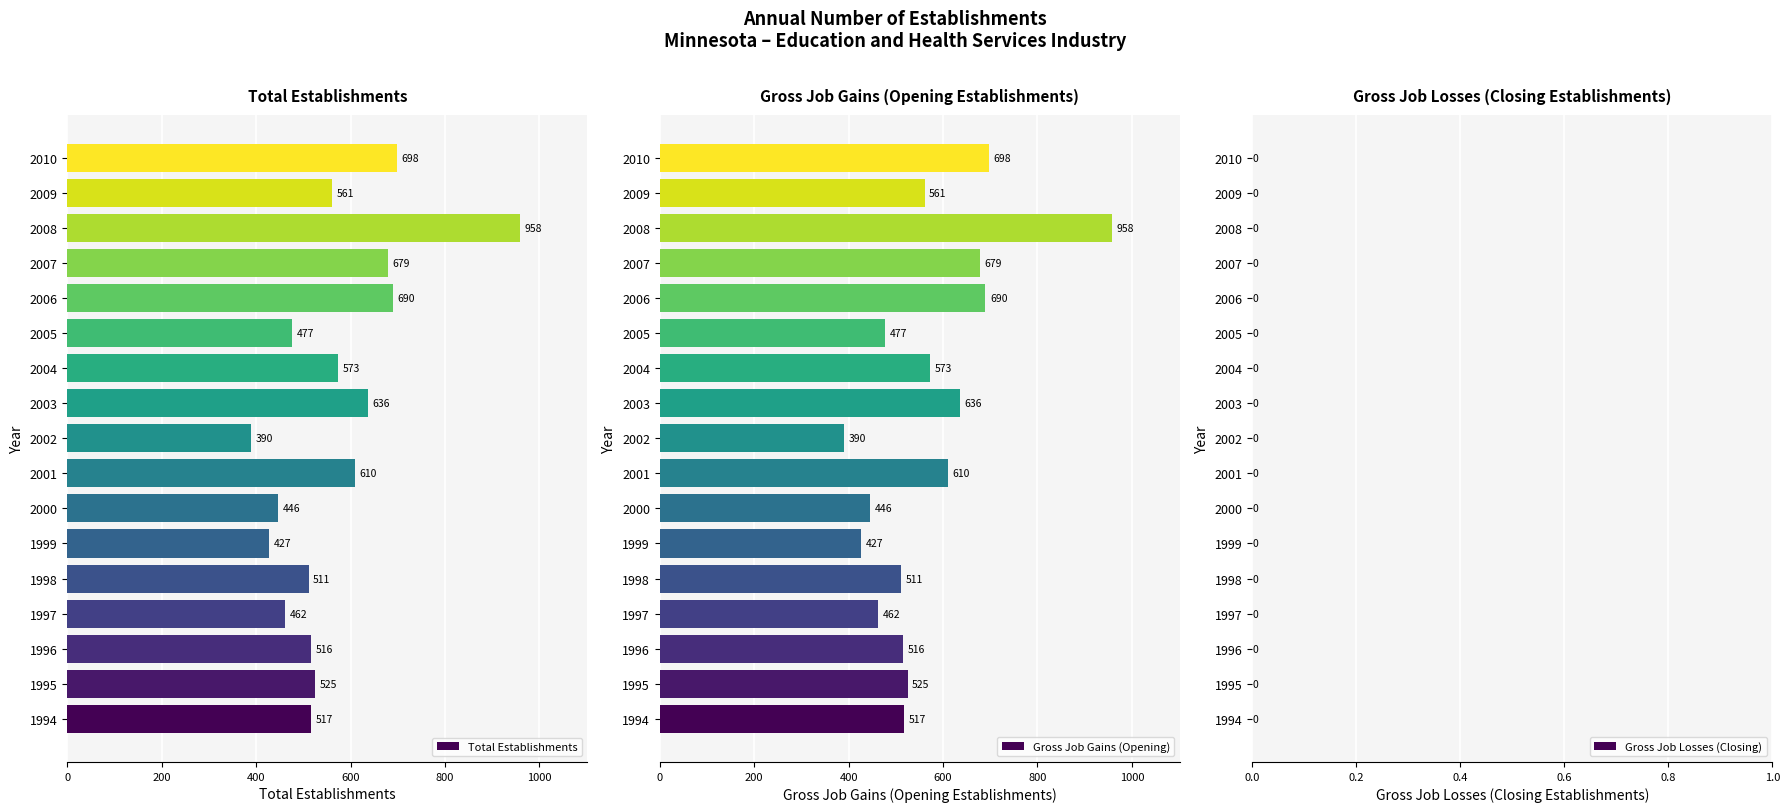

How many bars are there in total?

51